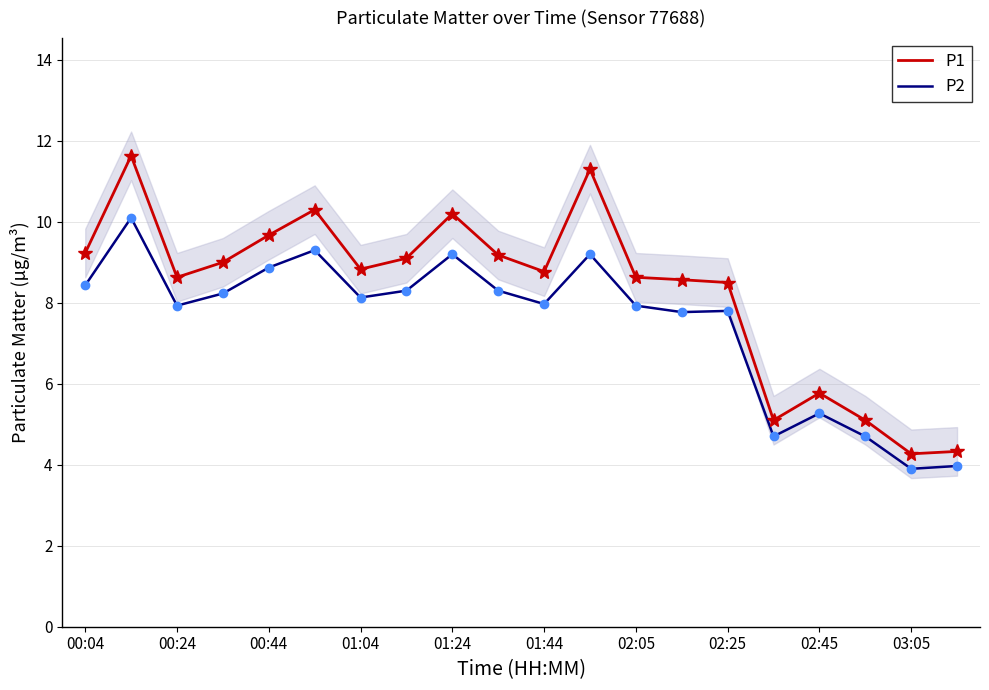

True or false: P1 has a value of 9.2 at 00:04.

True